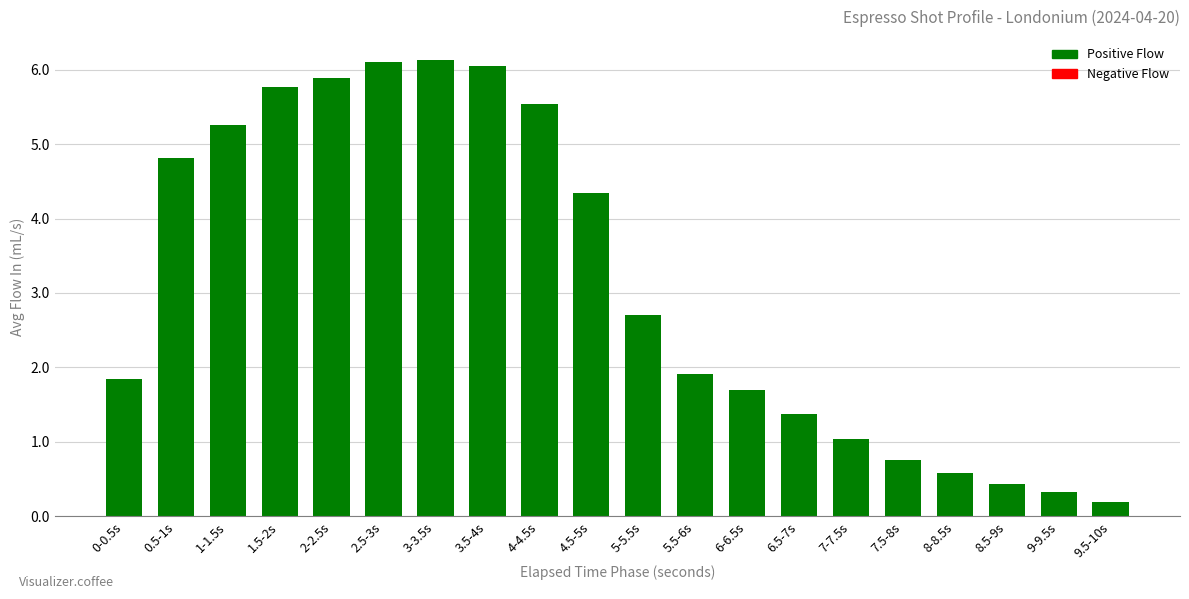

What is the greatest value displayed?

6.1